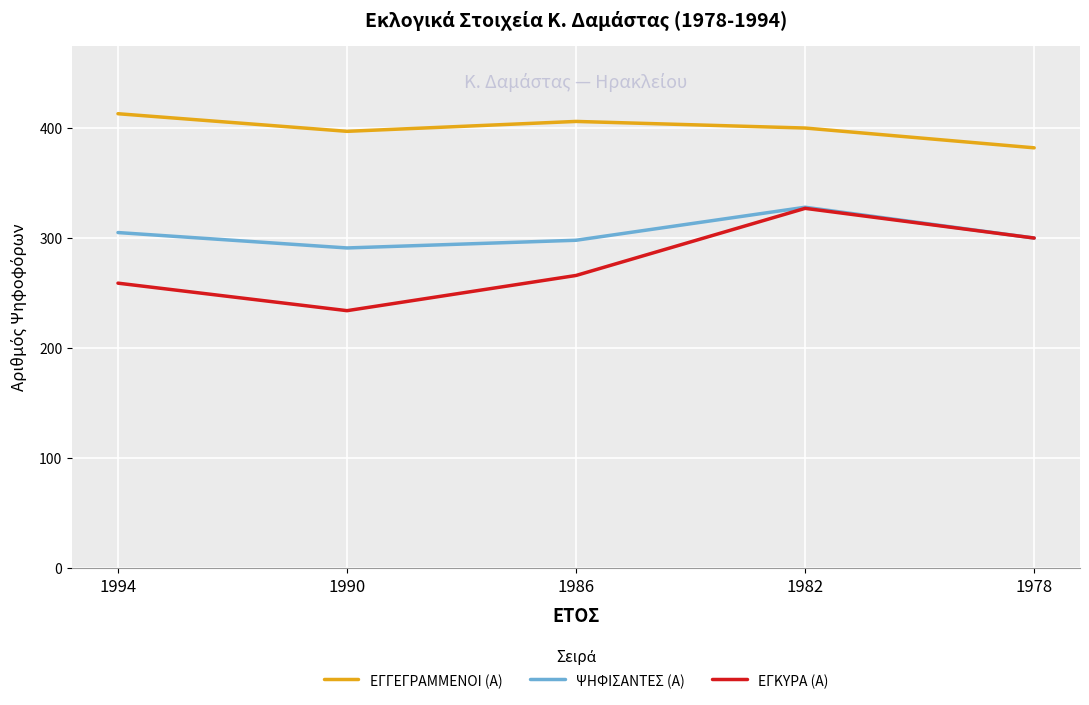

Rank the series by their average value, from lowest to highest.

ΕΓΚΥΡΑ (Α), ΨΗΦΙΣΑΝΤΕΣ (Α), ΕΓΓΕΓΡΑΜΜΕΝΟΙ (Α)